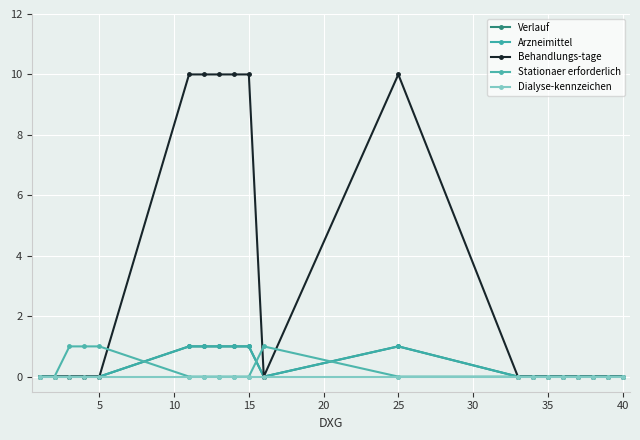

Does the chart have visible grid lines?

Yes